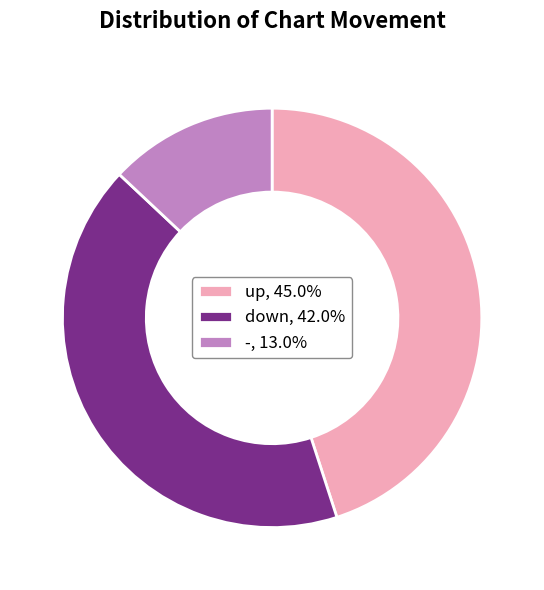

Rank the categories by value from lowest to highest.

-, down, up